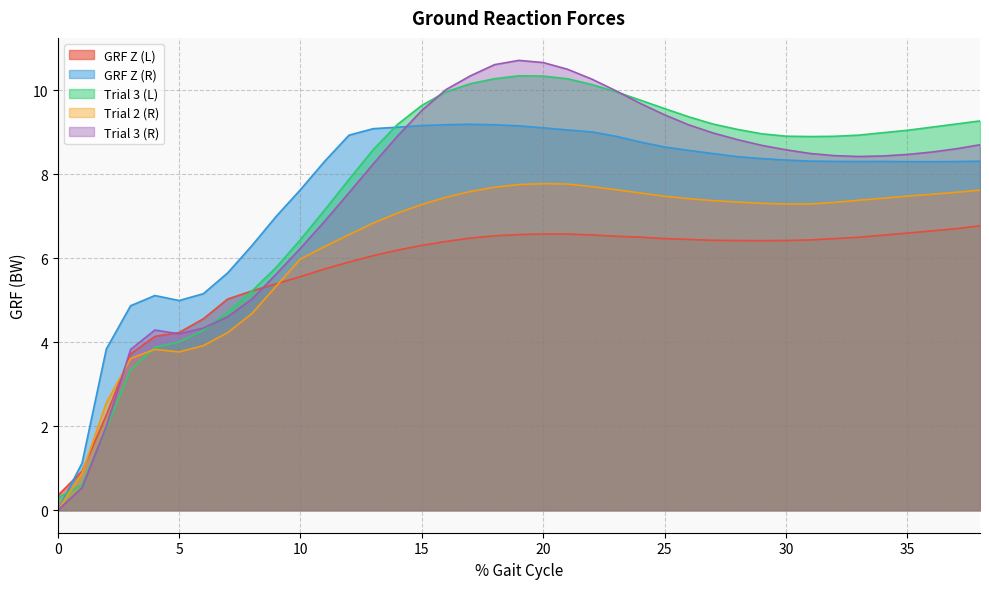

What is the minimum value for GRF Z (L)?

0.4